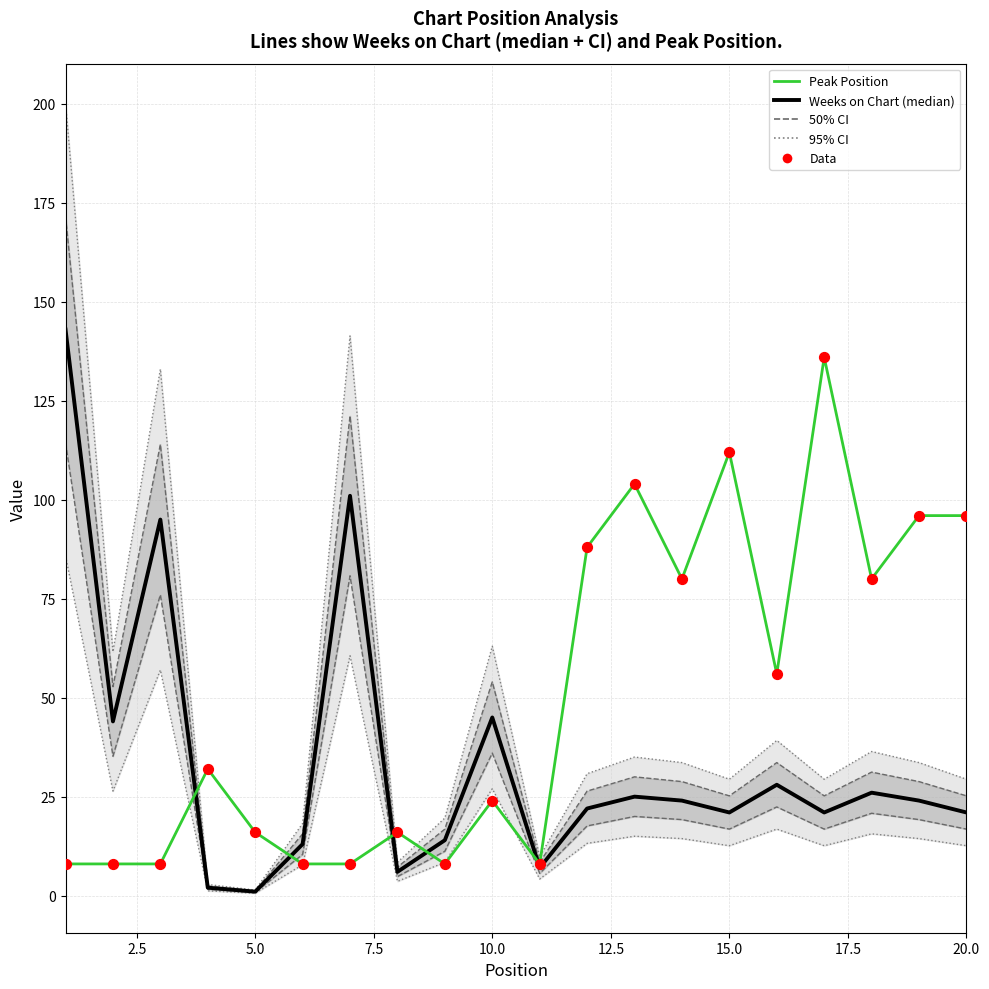

Which series contains the highest Y value?

Weeks on Chart